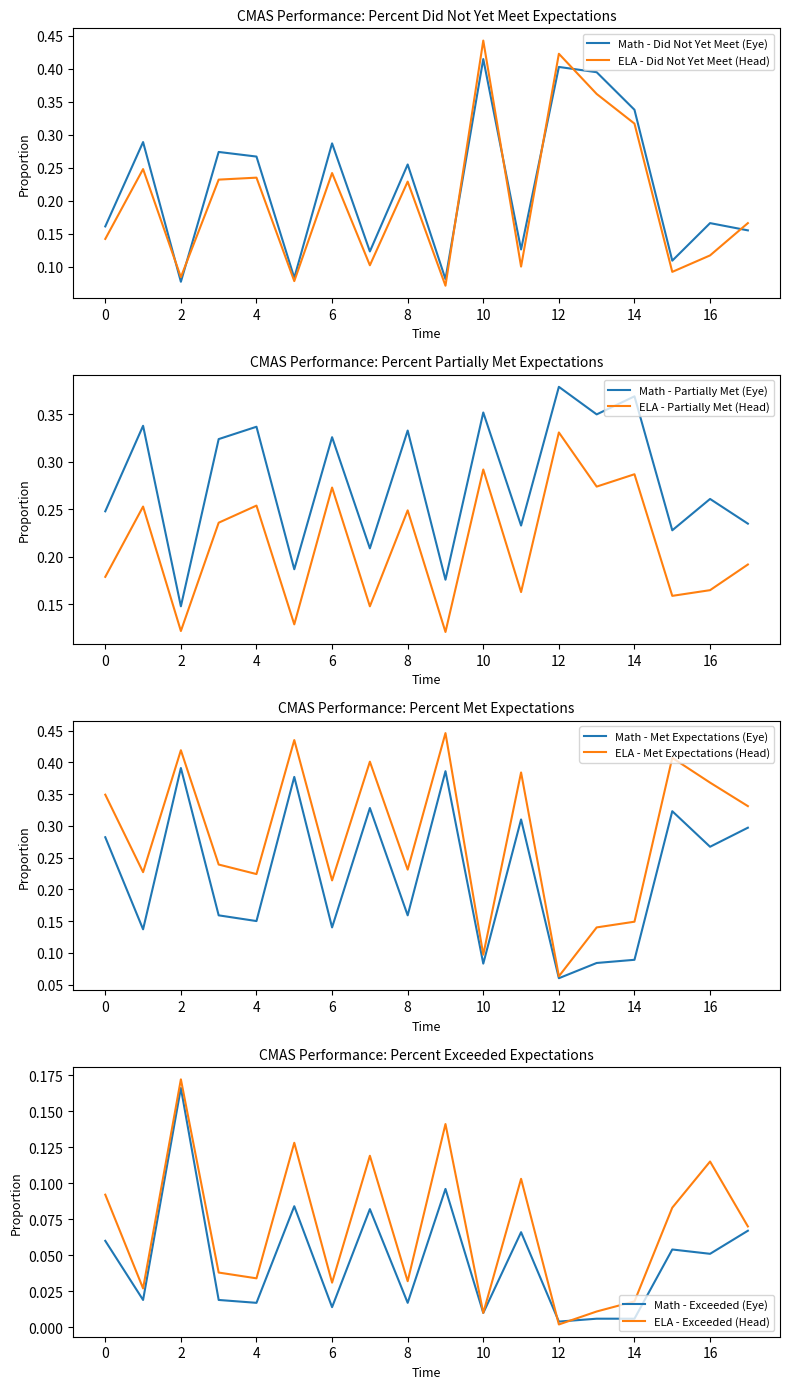

Is the value of Math - Did Not Yet Meet (Eye) at 16 greater than the value of ELA - Did Not Yet Meet (Head) at 16?

Yes